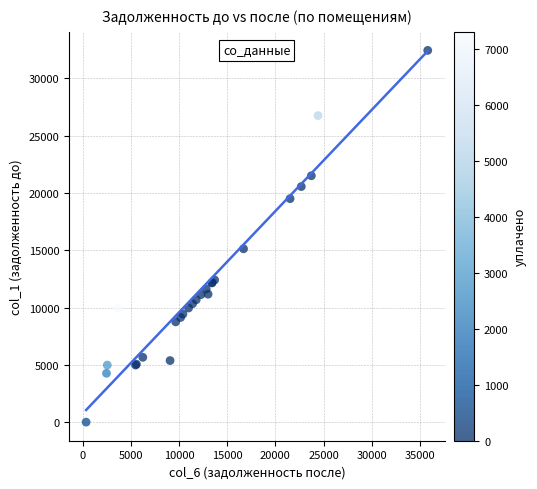

What Y value in the scatter plot is closest to 16223?

15129.0